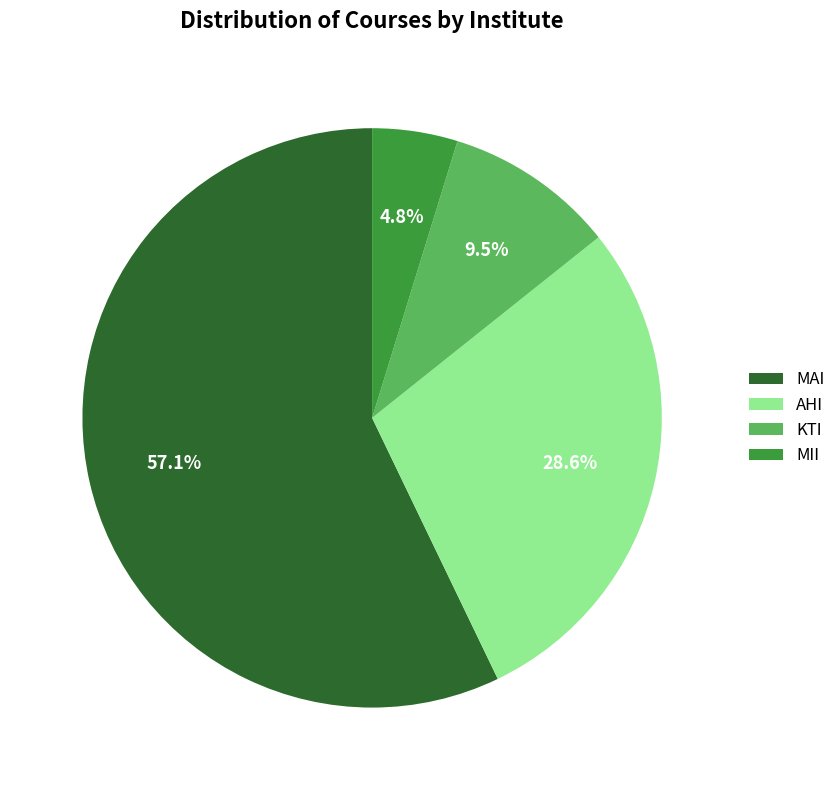

What is the ratio of the value at AHI to the value at KTI?

3.0